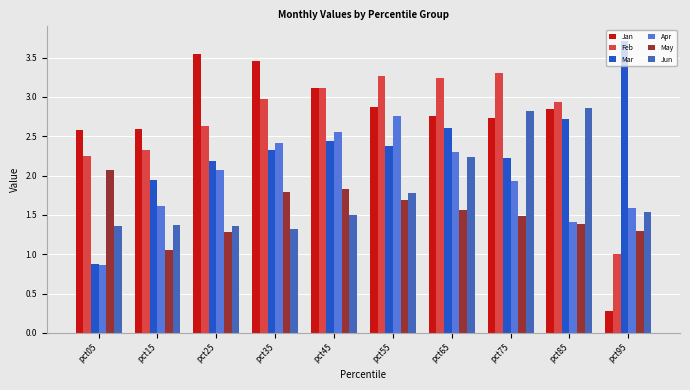

What is the total value across all series at pct15?

10.9